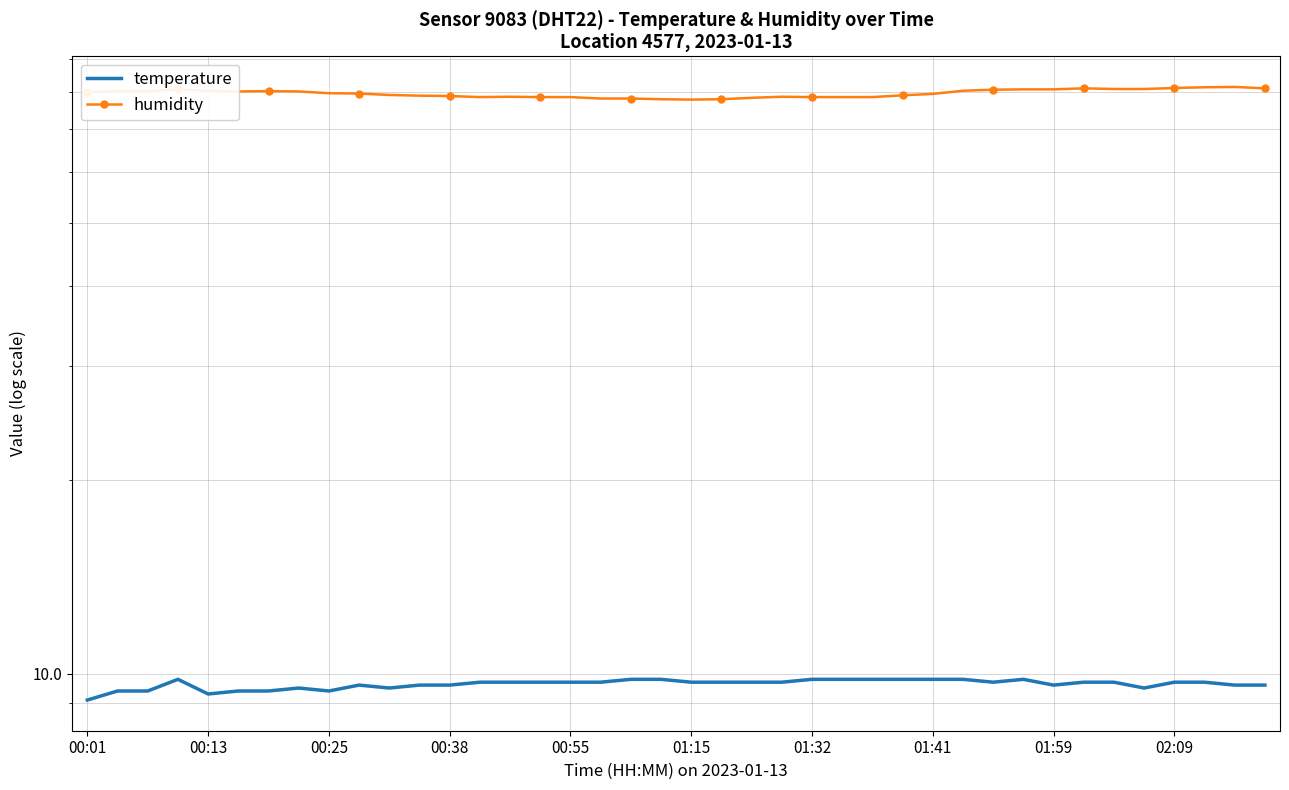

Where does the humidity series first go above 79?

00:01